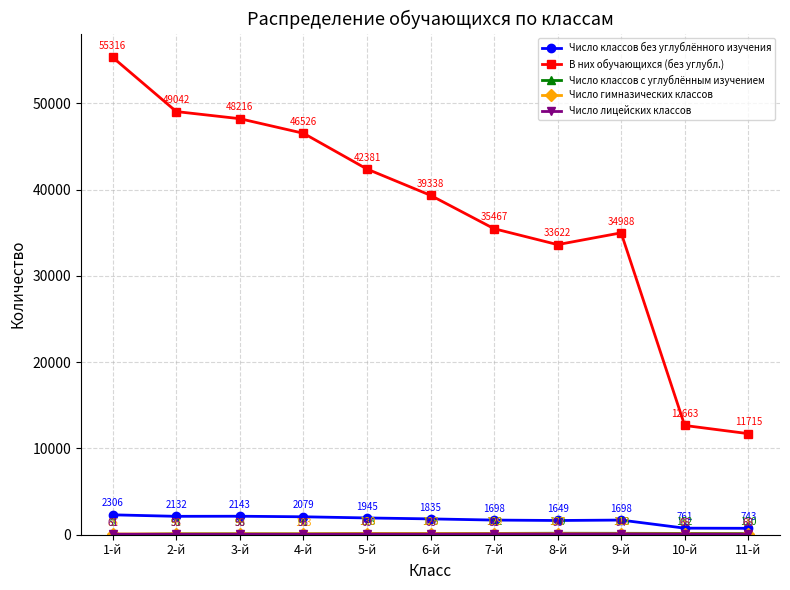

At which label is В них обучающихся (без углубл.) closest to 33515?

8-й